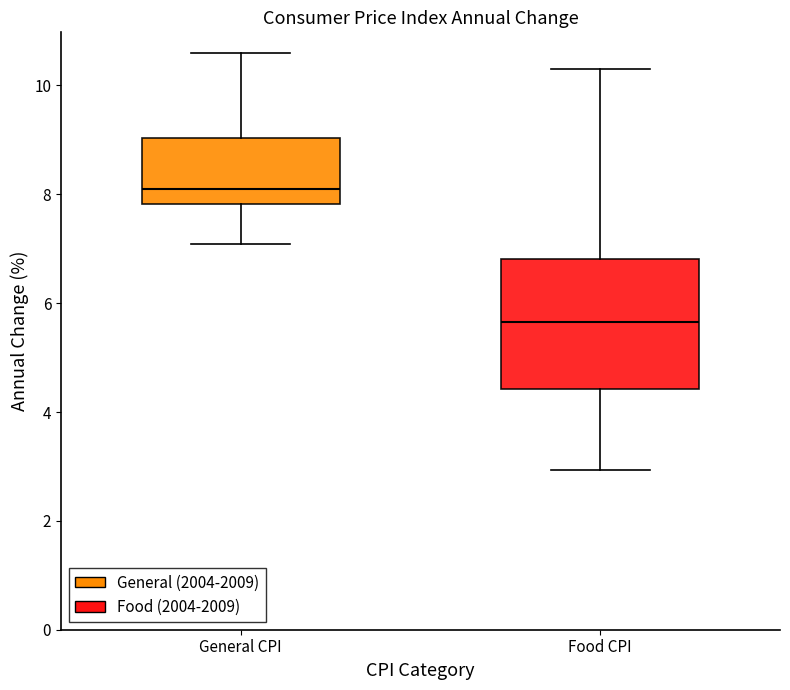

Reading left to right, transcribe this box plot: for each box, give where its median line is, the range the box spans, and where its two whiskers end, as read against the y-axis. The values are not printed on the chart, so give them approximately, as read against the axis.

General CPI: median 8.0, box 7.8 to 9.0, whiskers 7.0 to 10.6
Food CPI: median 5.6, box 4.4 to 6.8, whiskers 3.0 to 10.4